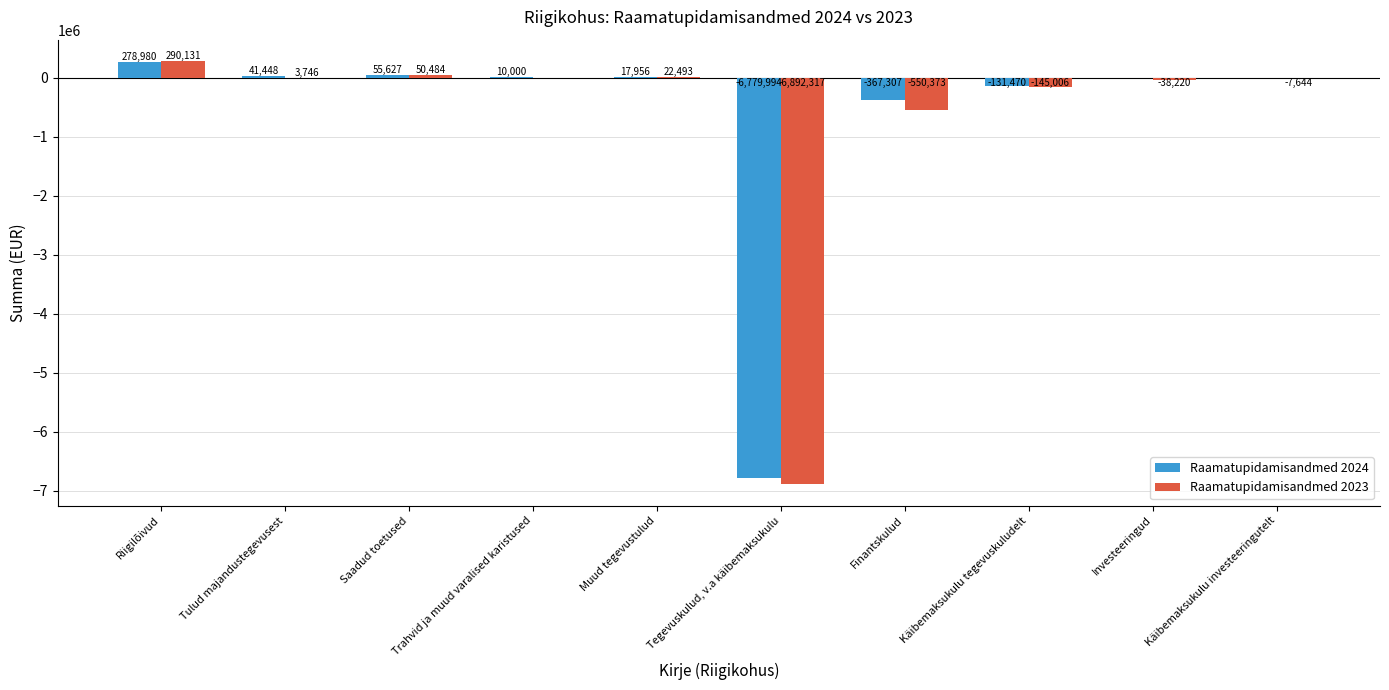

Which series changed the most between Trahvid ja muud varalised karistused and Investeeringud?

Raamatupidamisandmed 2023